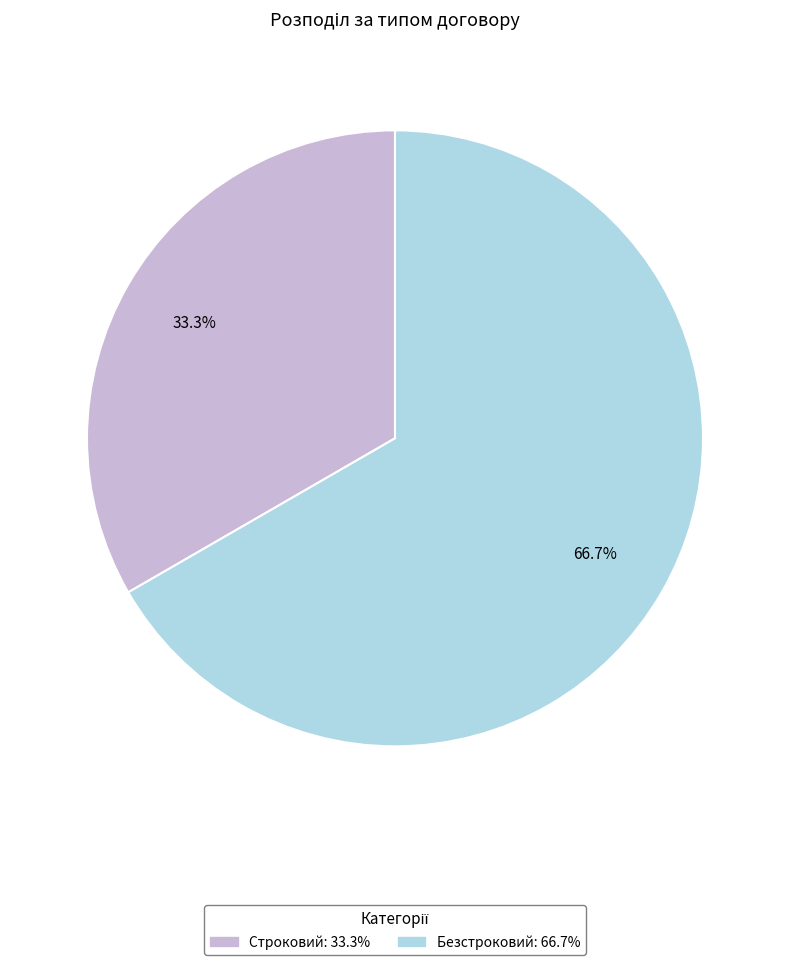

Rank the categories by value from lowest to highest.

Строковий, Безстроковий